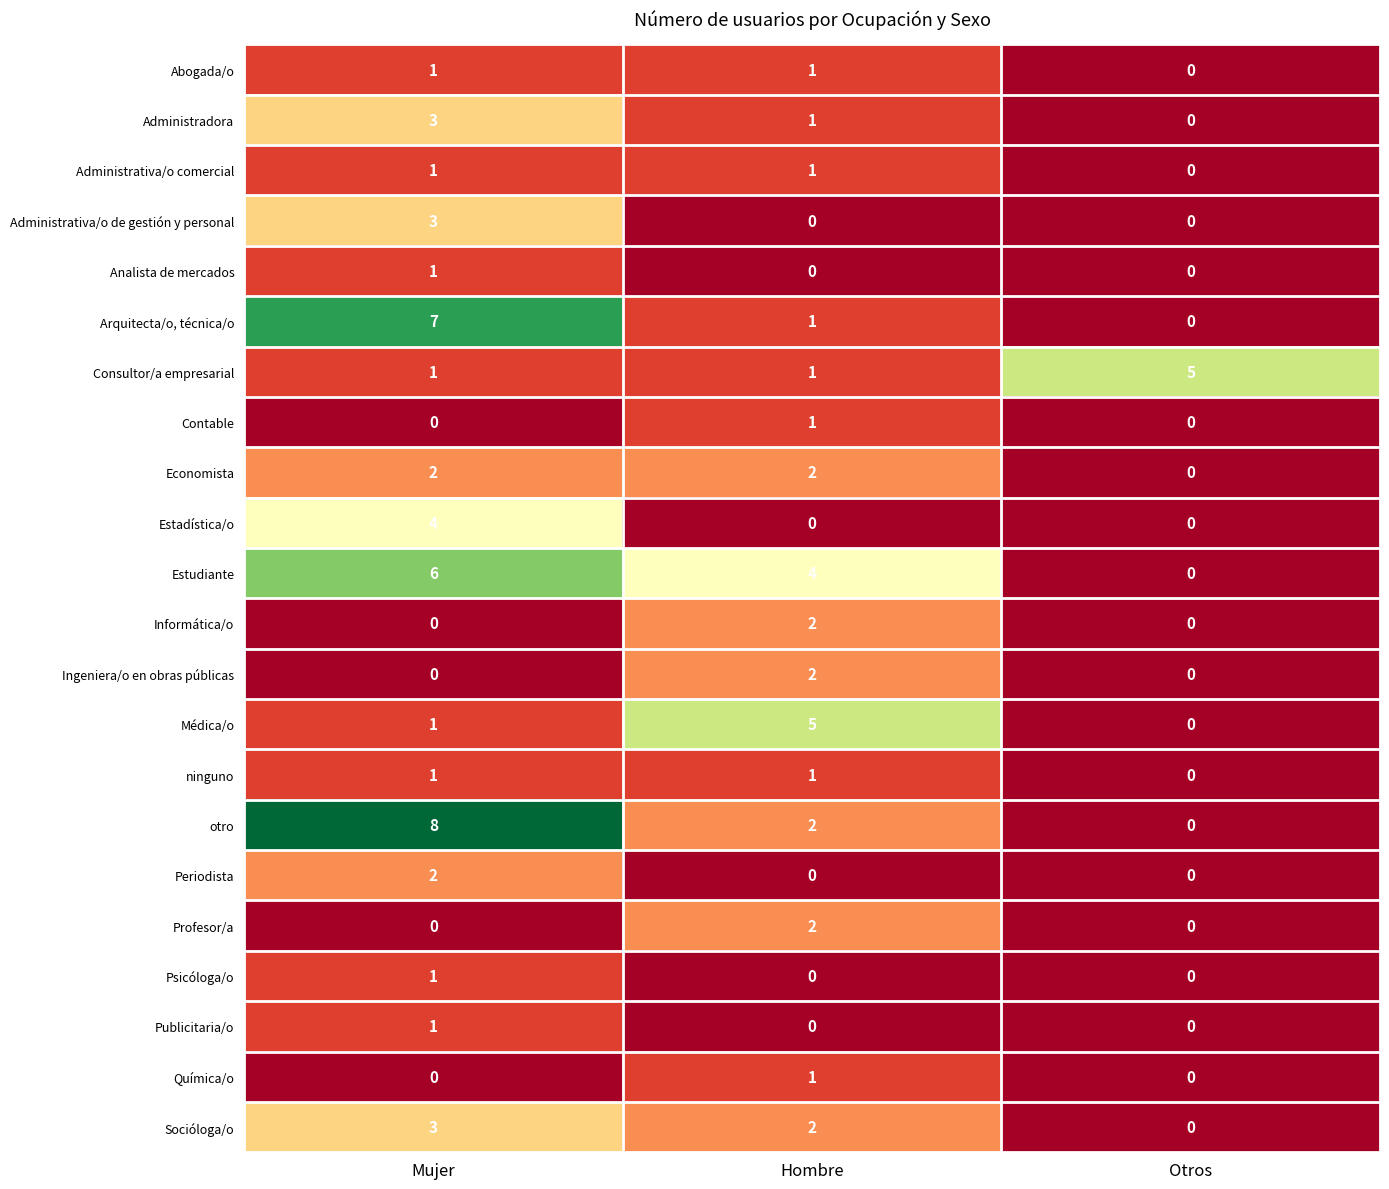

Which series has the largest range (max minus min)?

otro